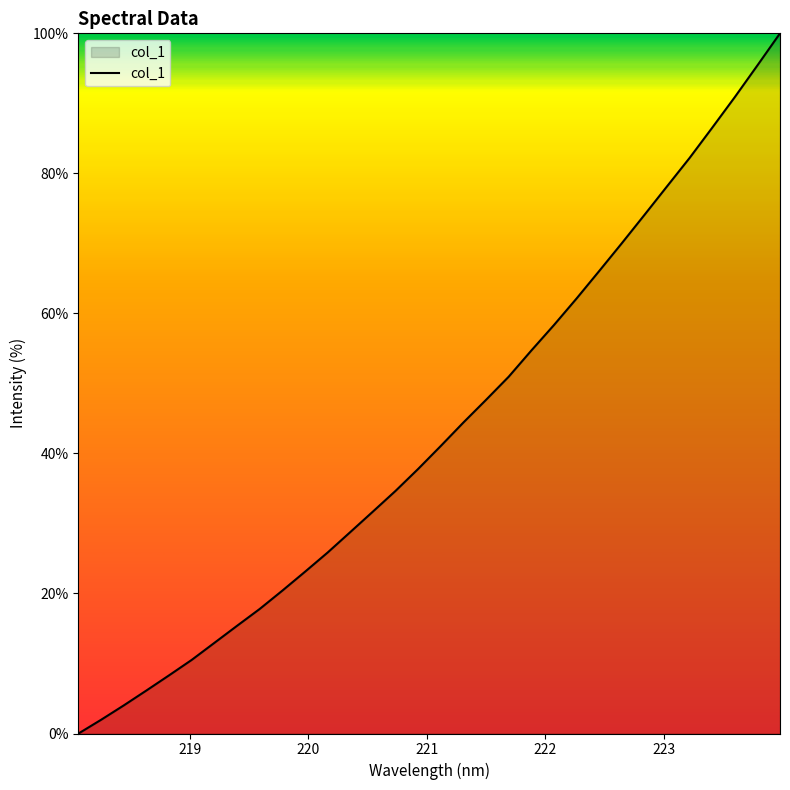

Does the chart display data point markers on the line(s)?

No